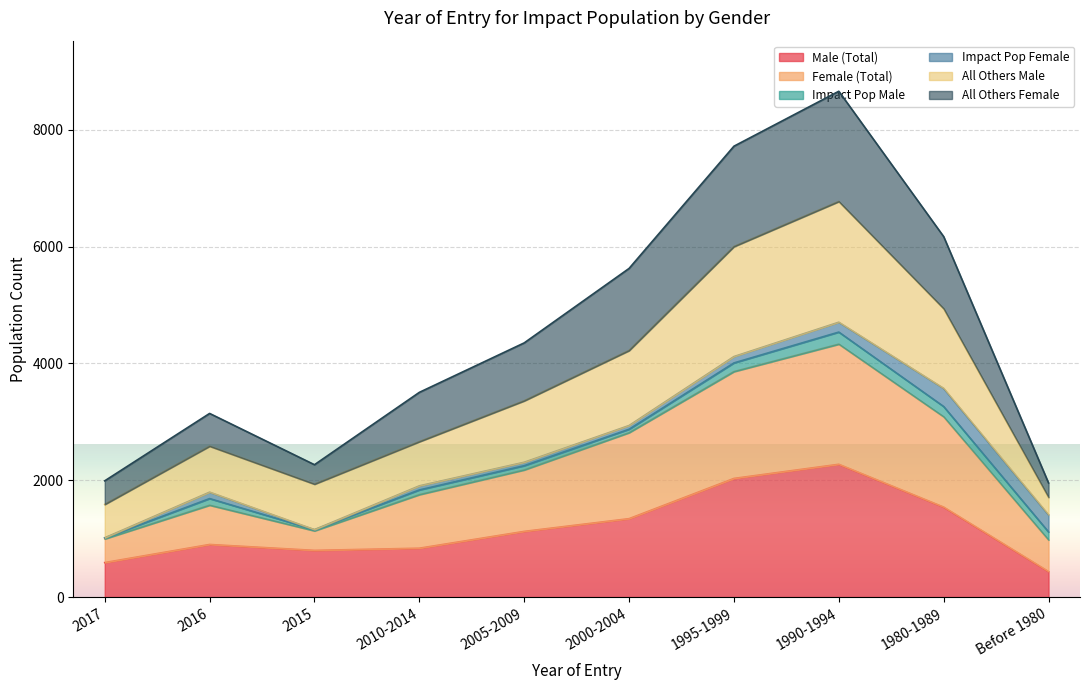

What is the greatest value displayed?

4537